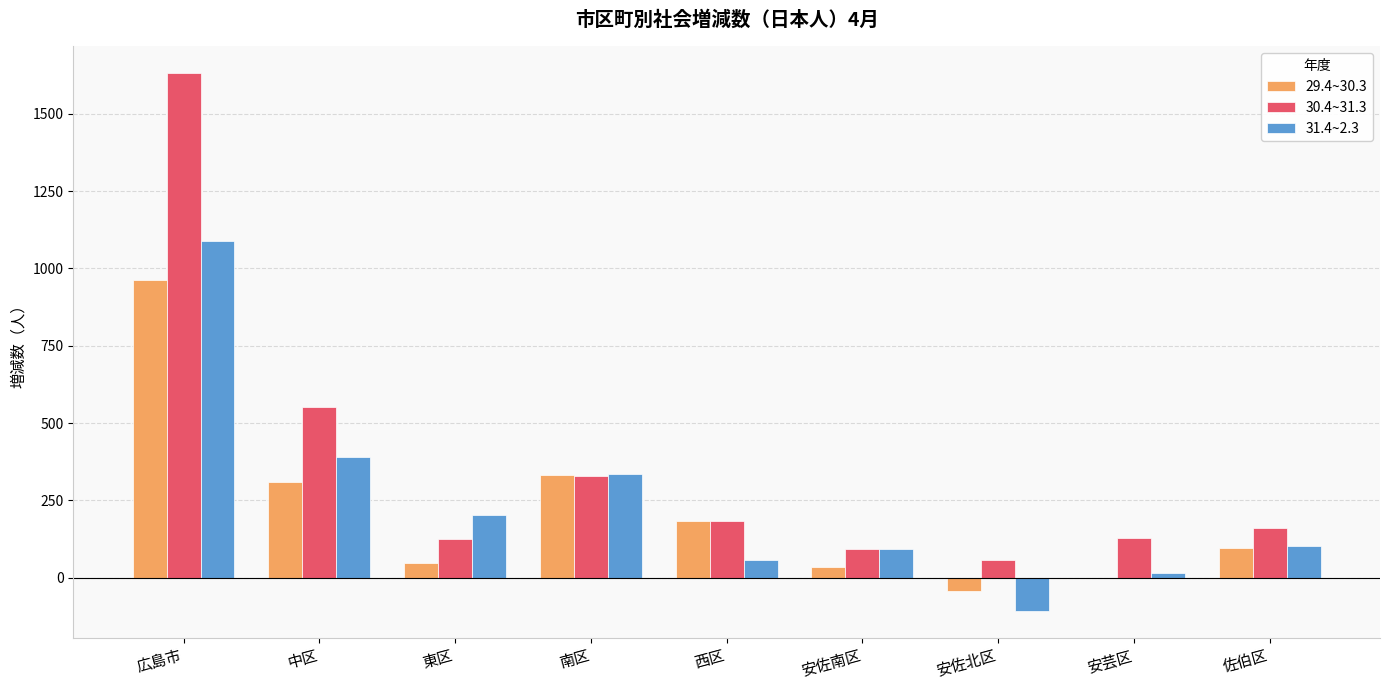

What is the maximum value shown in the chart?

1631